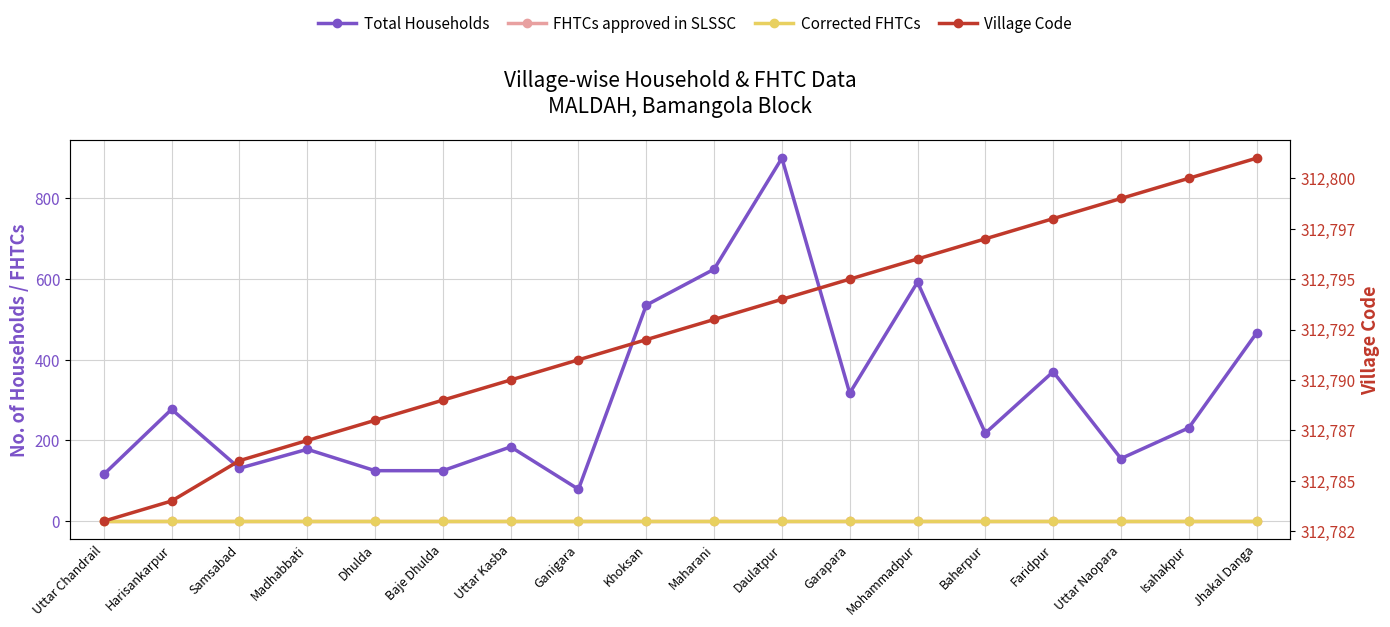

What is the difference between the maximum and minimum values in the Total Households series?

820